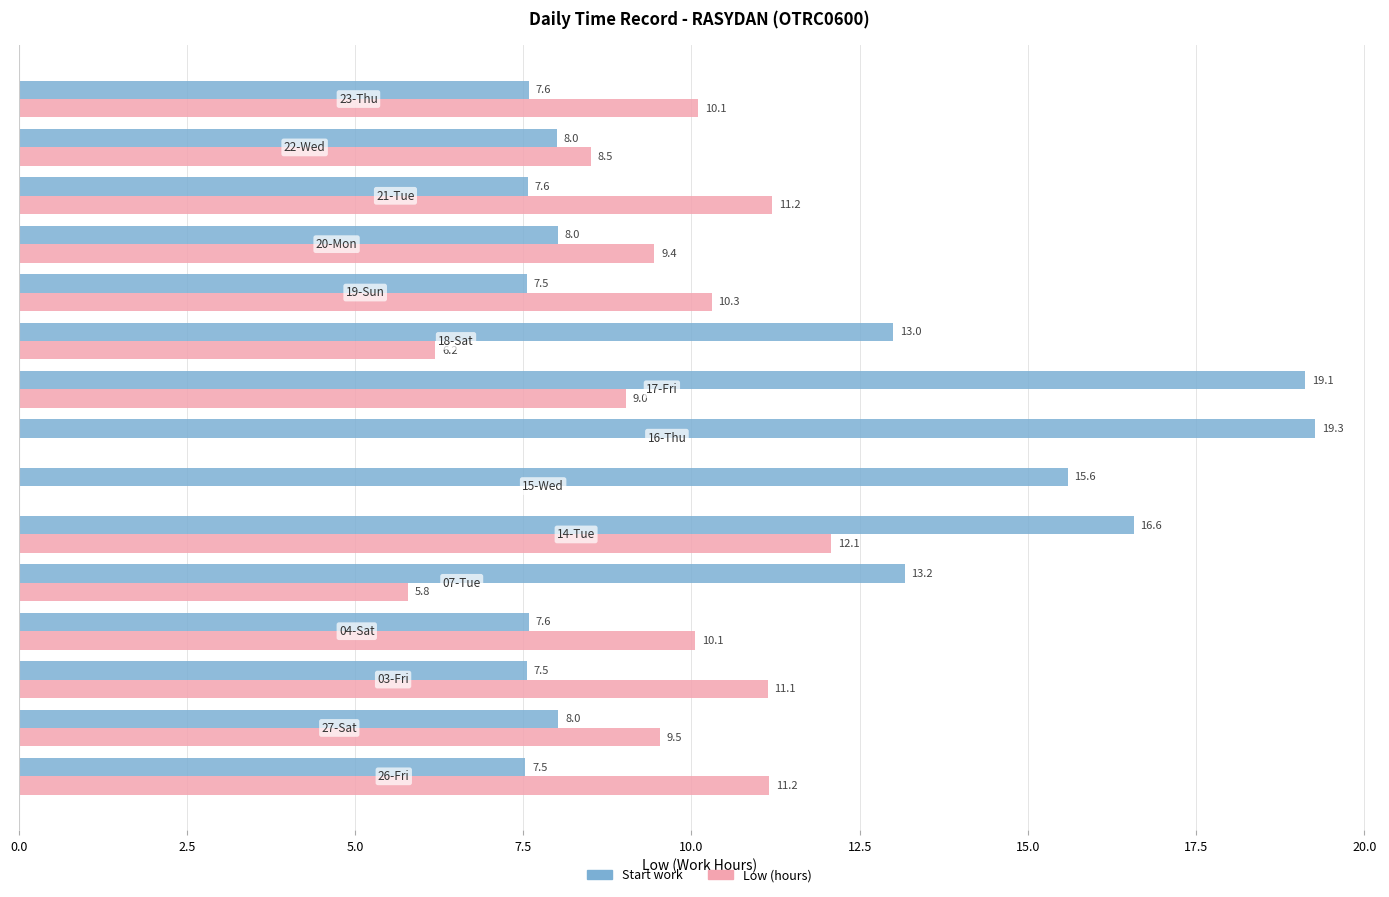

What is the highest value of the Low (hours) series?

12.1